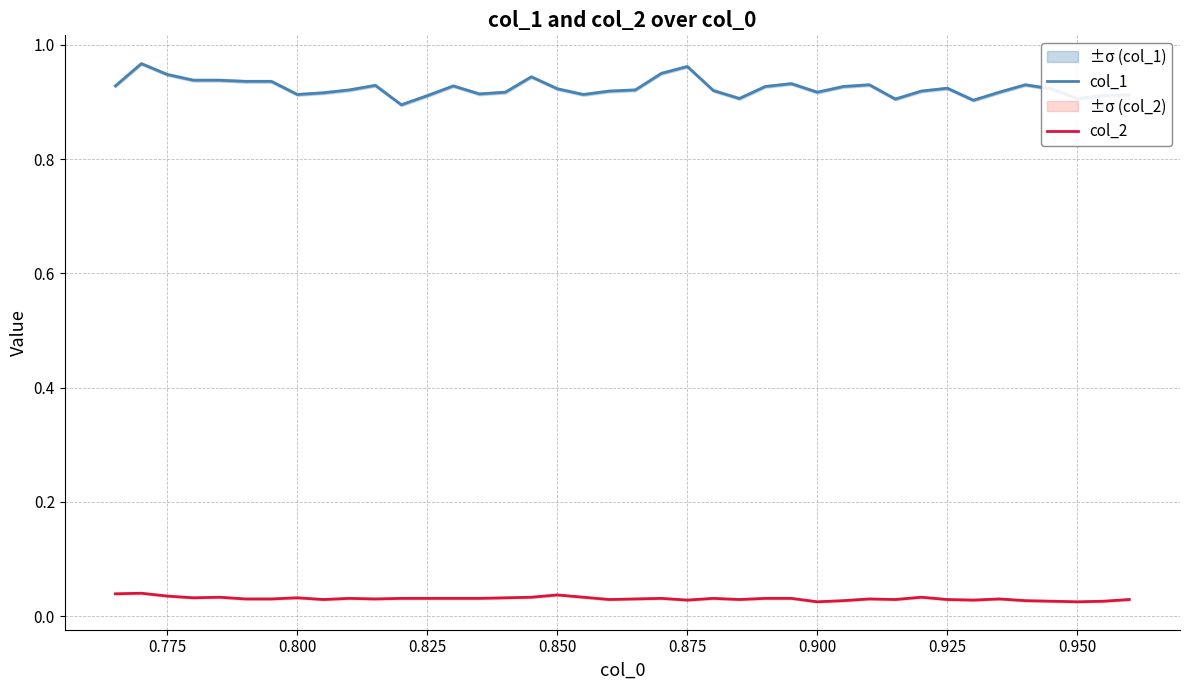

Which series has the widest spread of values?

col_1